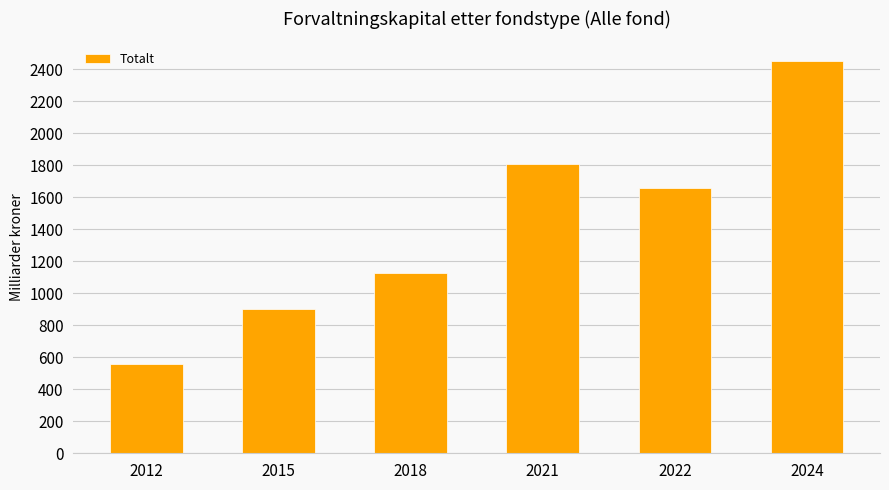

The value at 2012 is 557.6. True or false?

True